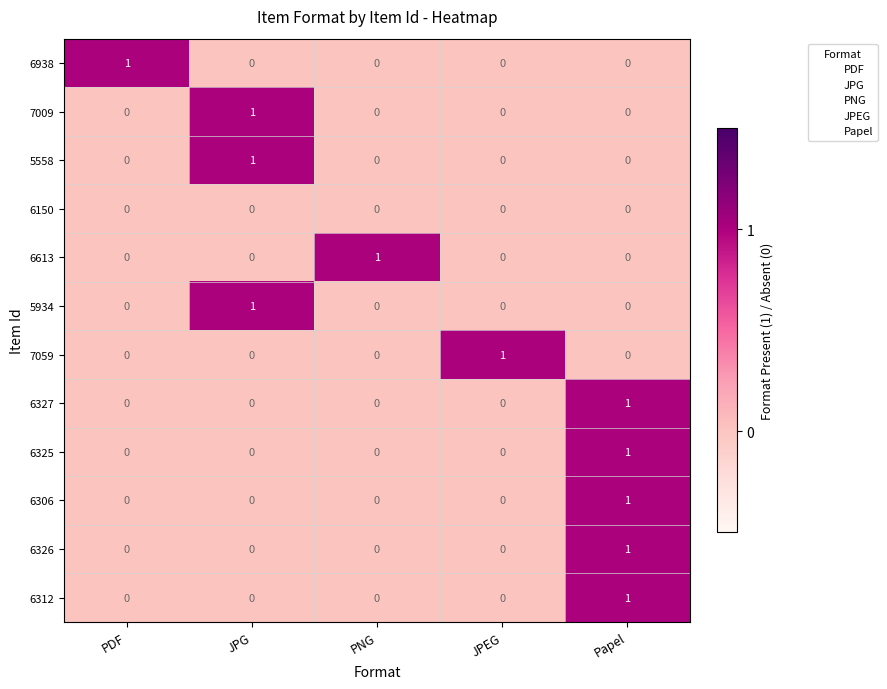

The value of 6150 at Papel is 0. True or false?

True